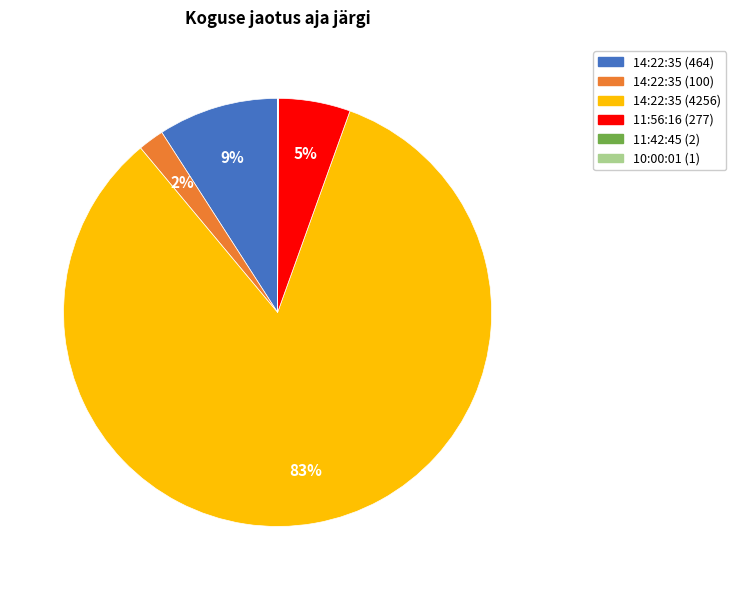

Is there a majority slice in this chart?

Yes